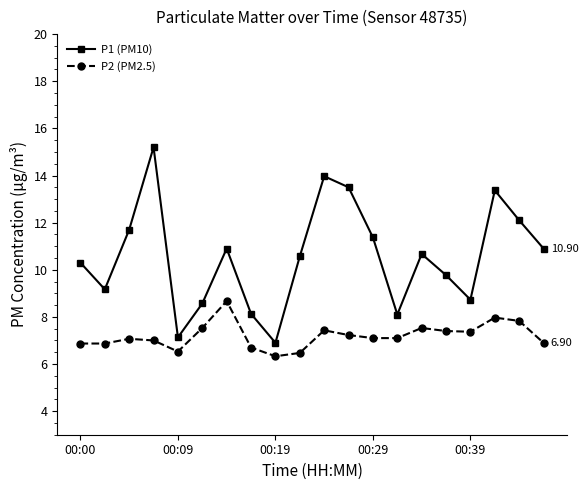

Which series has the widest spread of values?

P1 (PM10)